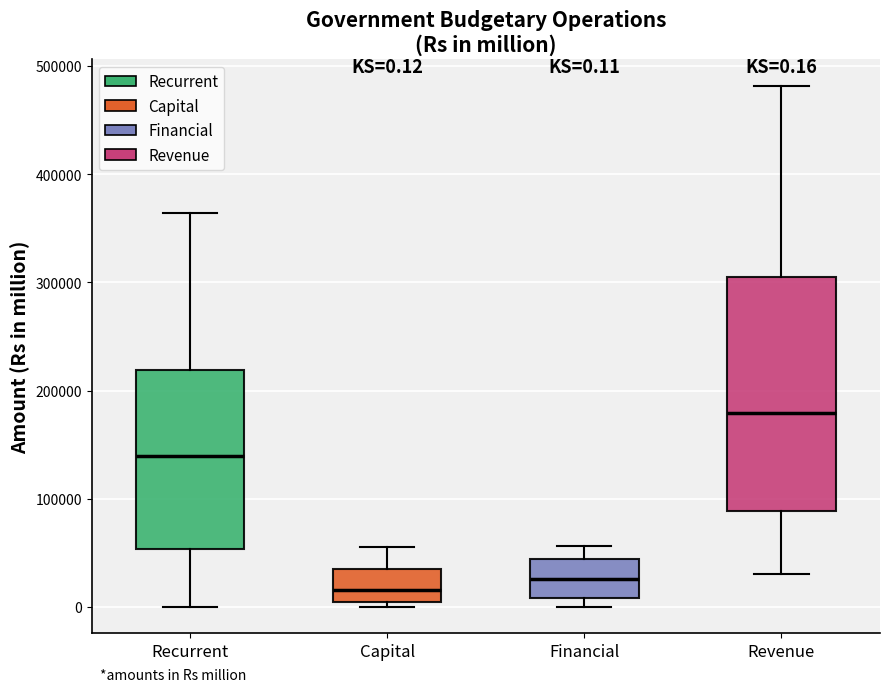

Comparing the boxes themselves (not the whiskers), which one is the tallest?

Revenue